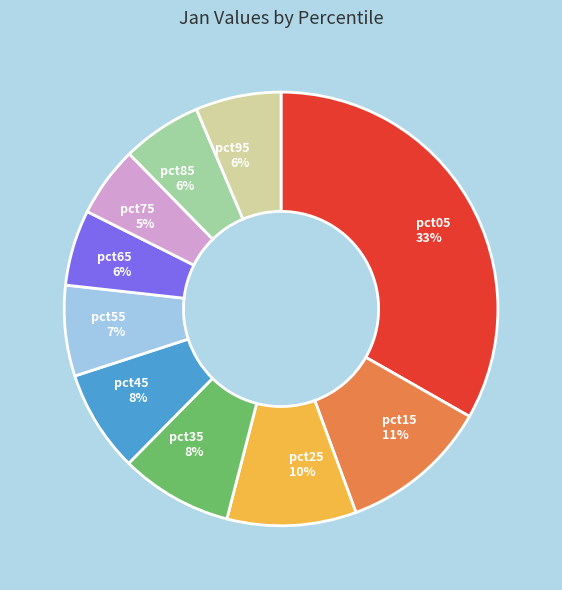

To the nearest percent, what is the combined percentage of pct65 and pct15?

17%